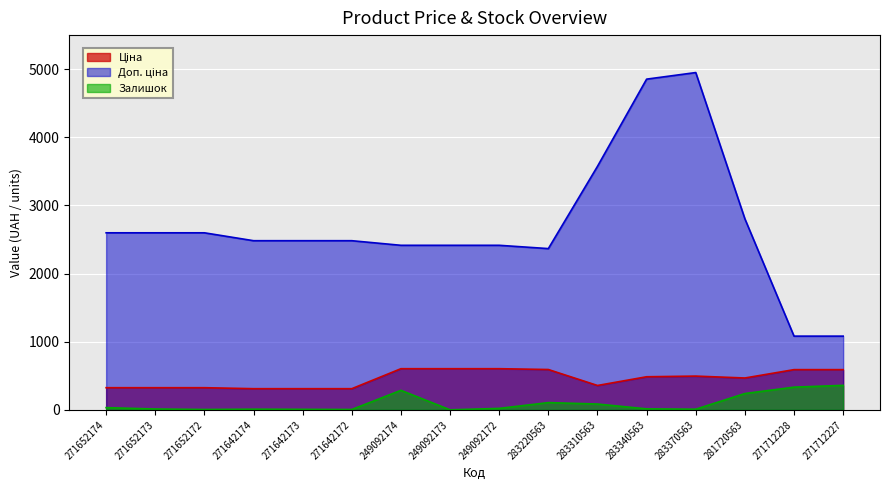

True or false: Залишок and Ціна cross at least once.

False